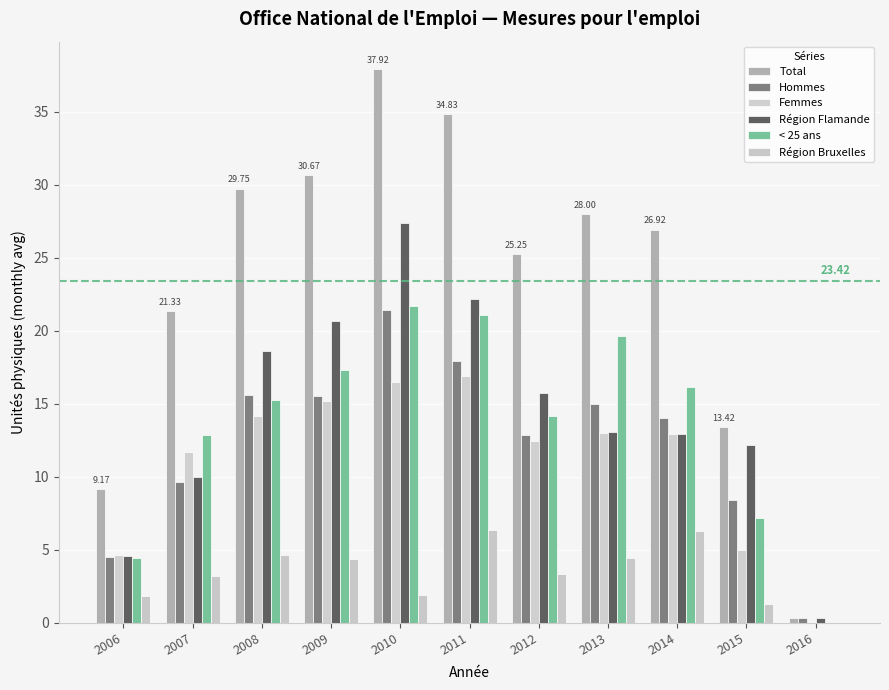

How many values in < 25 ans are above zero?

10